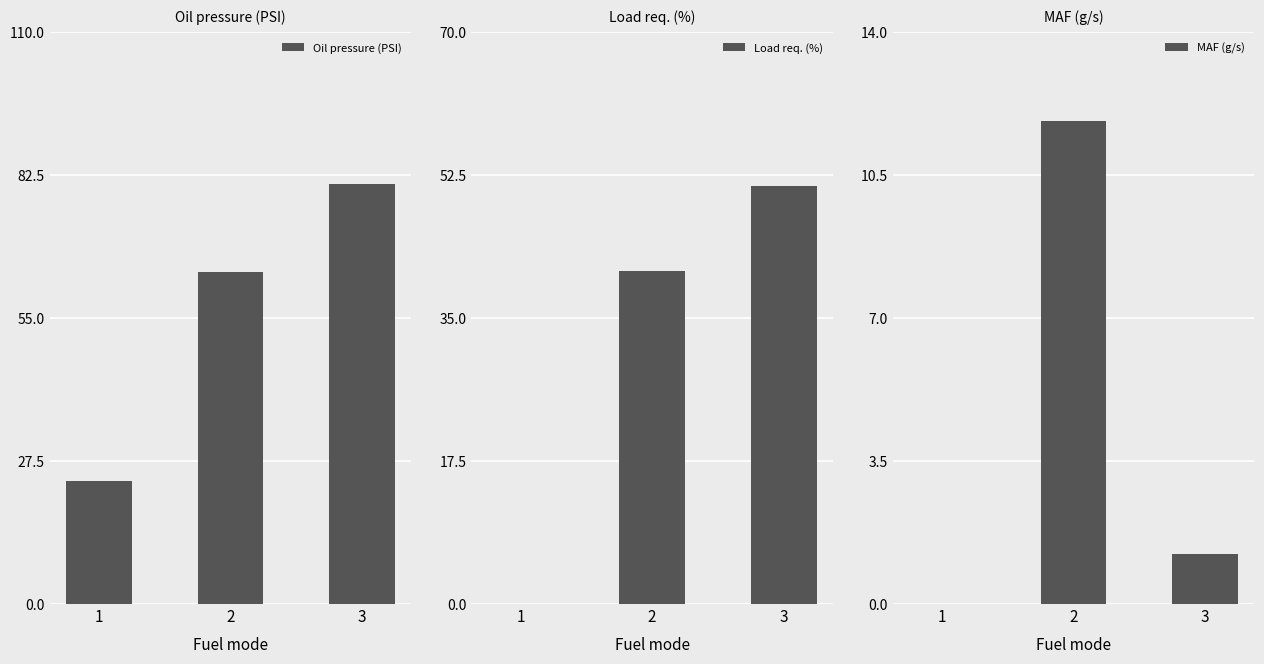

Is it true that Oil pressure (PSI) equals 63.9 at 2?

True